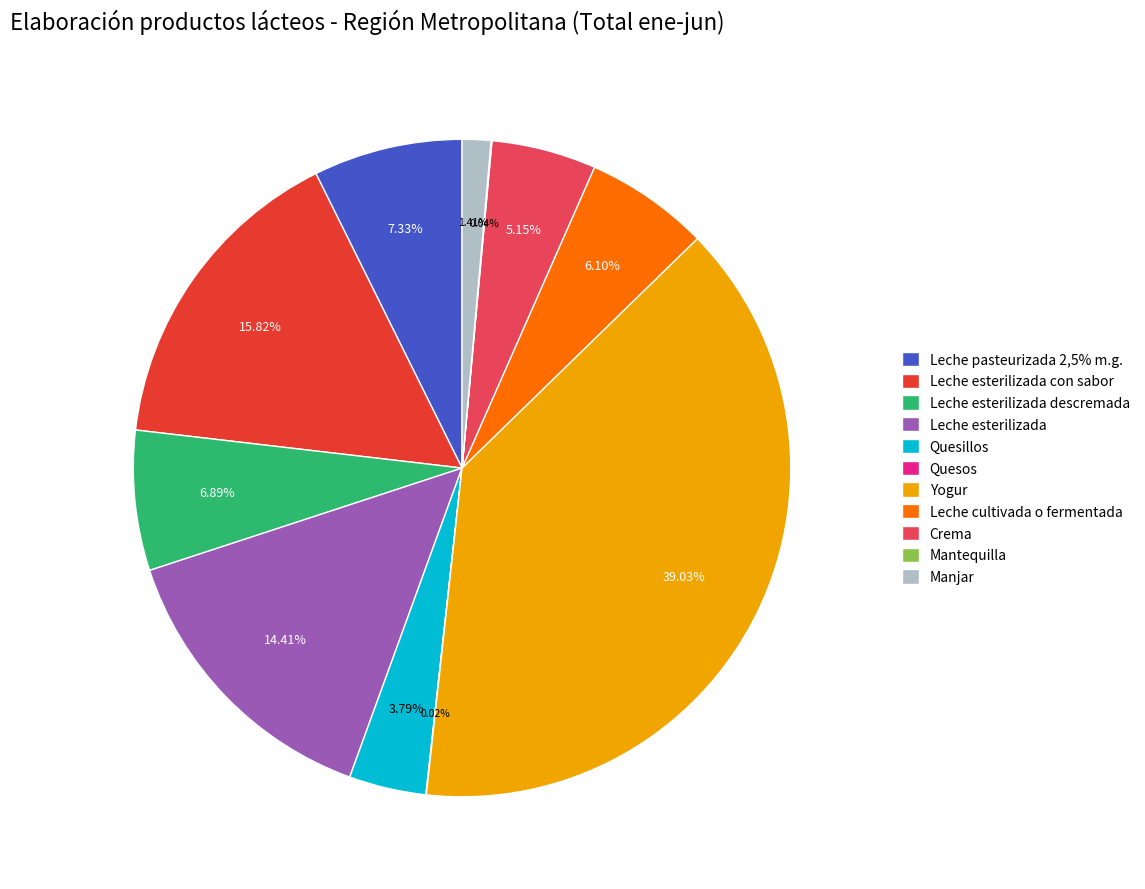

To the nearest percent, what percentage of the pie is Crema?

5%